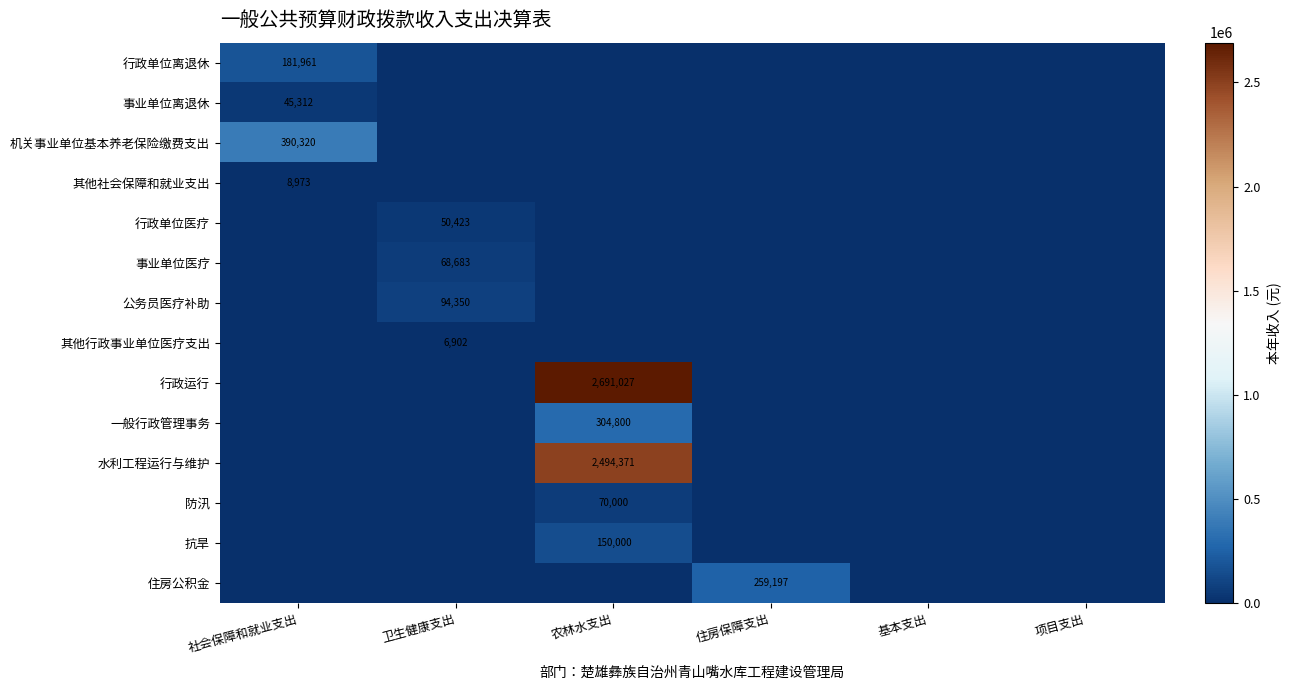

The value of 水利工程运行与维护 at 农林水支出 is 3543421. True or false?

False